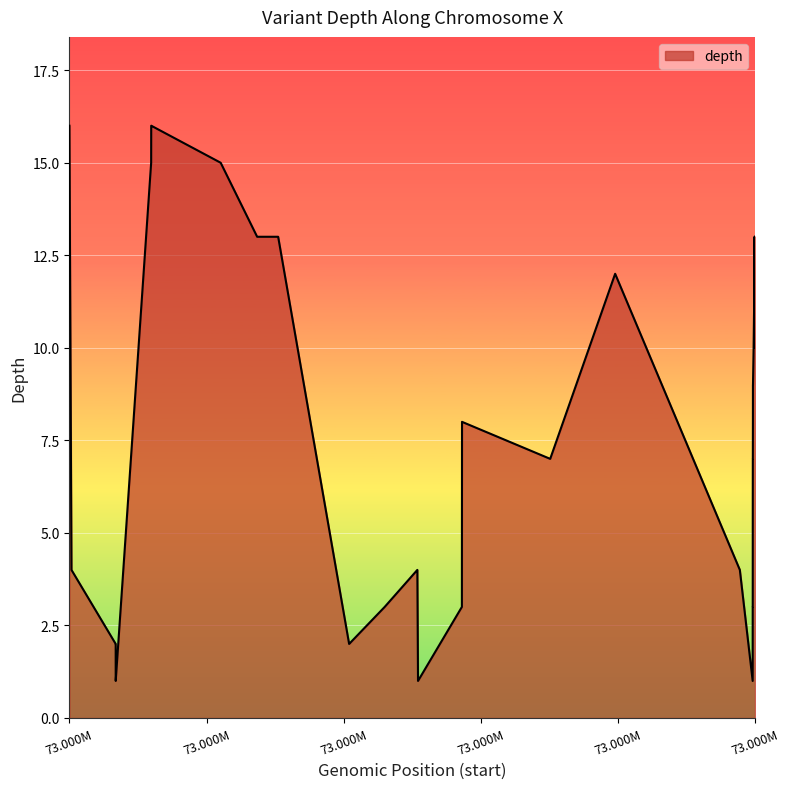

What is the greatest value displayed?

16